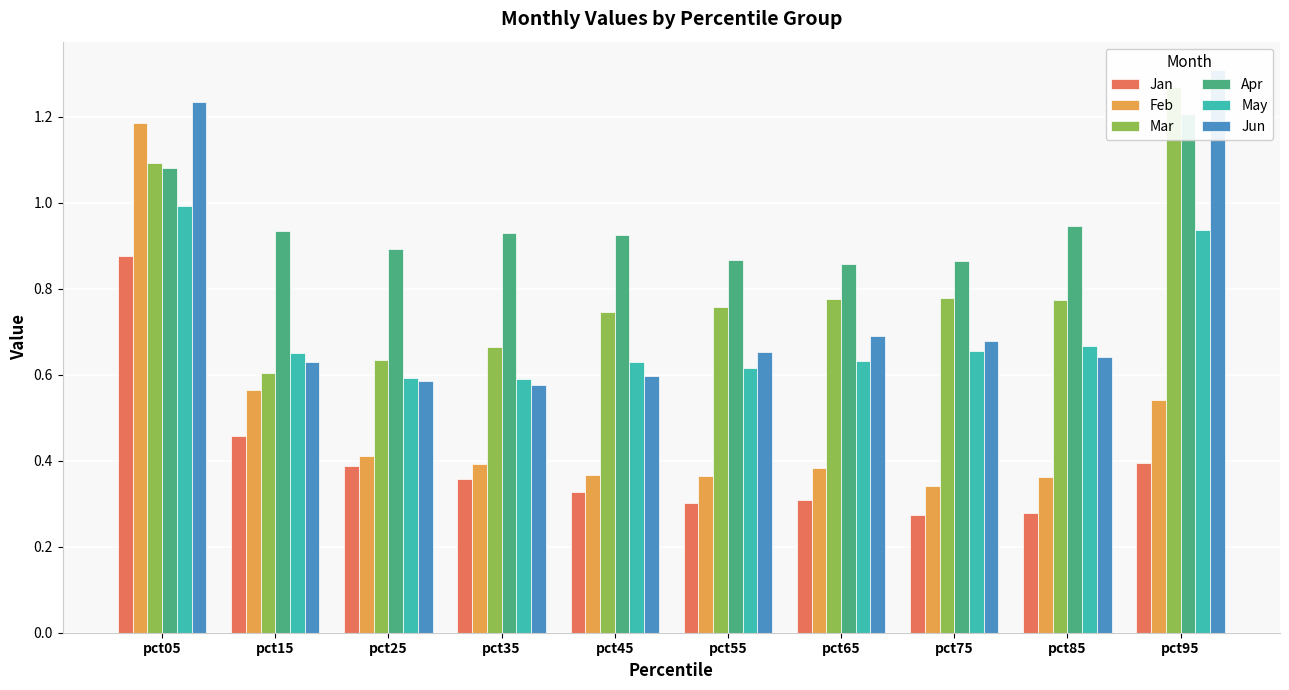

List the series in order of their peak value, lowest first.

Jan, May, Feb, Apr, Mar, Jun